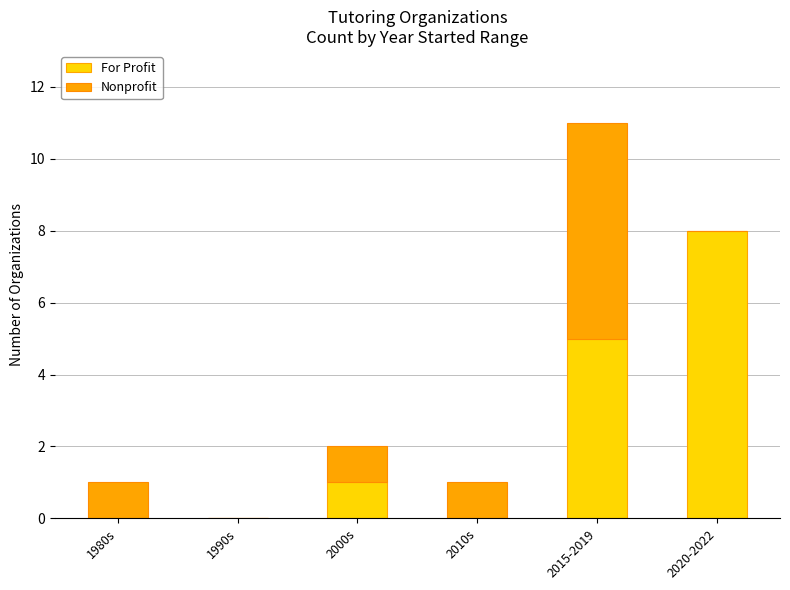

What are all the series names shown in the legend?

For Profit, Nonprofit